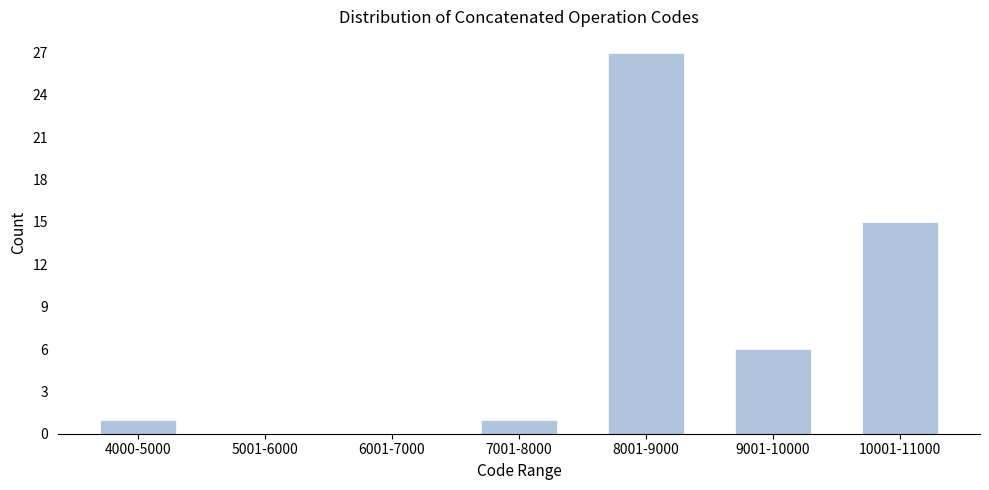

Reading left to right, list all the values displayed in this chart.

4000-5000=1	5001-6000=0	6001-7000=0	7001-8000=1	8001-9000=27	9001-10000=6	10001-11000=15